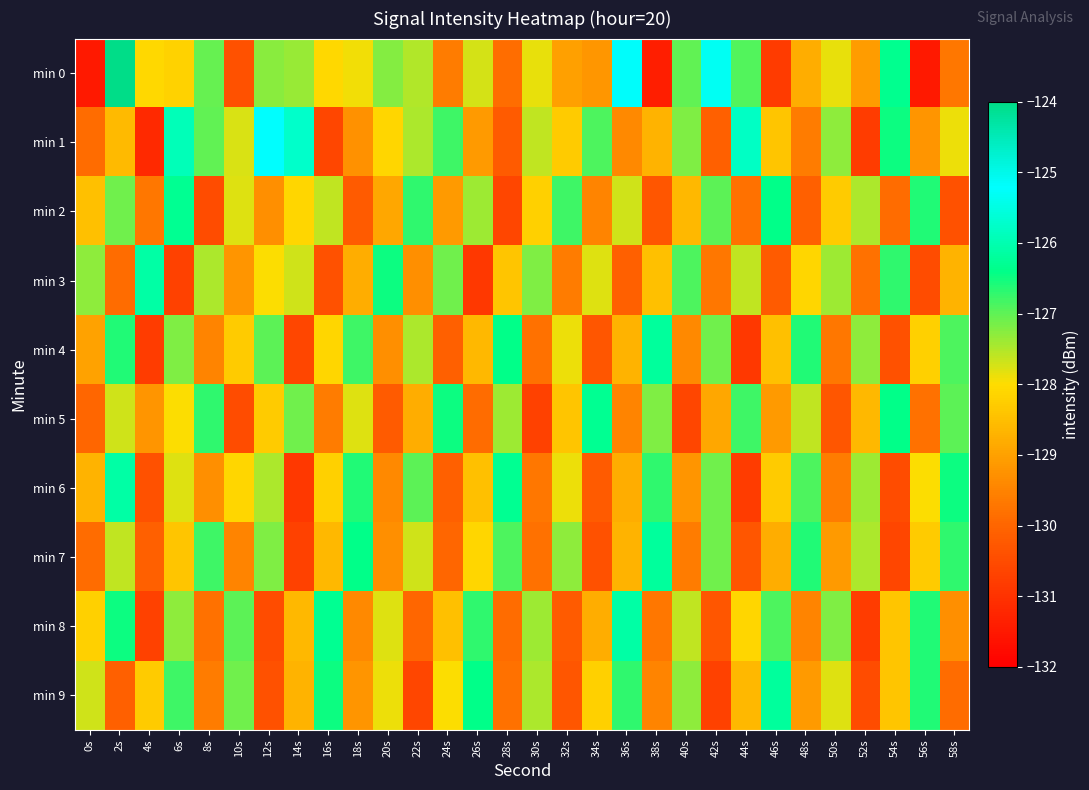

Reading right to left, list all the values displayed in this chart.

min 0: 58s=-129.7	56s=-131.5	54s=-126.3	52s=-129.1	50s=-127.9	48s=-128.8	46s=-130.8	44s=-126.9	42s=-125.3	40s=-127.0	38s=-131.4	36s=-125.2	34s=-129.2	32s=-129.0	30s=-127.9	28s=-129.9	26s=-127.7	24s=-129.6	22s=-127.5	20s=-127.2	18s=-127.9	16s=-128.1	14s=-127.4	12s=-127.3	10s=-130.4	8s=-127.0	6s=-128.2	4s=-128.1	2s=-124.0	0s=-131.5
min 1: 58s=-127.9	56s=-129.2	54s=-126.5	52s=-130.8	50s=-127.3	48s=-129.6	46s=-128.4	44s=-125.8	42s=-130.1	40s=-127.2	38s=-128.7	36s=-129.4	34s=-126.9	32s=-128.3	30s=-127.6	28s=-130.2	26s=-129.1	24s=-126.8	22s=-127.5	20s=-128.1	18s=-129.3	16s=-130.6	14s=-125.7	12s=-125.2	10s=-127.8	8s=-127.0	6s=-125.9	4s=-131.2	2s=-128.6	0s=-129.9
min 2: 58s=-130.4	56s=-126.6	54s=-129.9	52s=-127.5	50s=-128.3	48s=-130.1	46s=-126.4	44s=-129.8	42s=-127.0	40s=-128.6	38s=-130.3	36s=-127.7	34s=-129.5	32s=-126.8	30s=-128.2	28s=-130.6	26s=-127.4	24s=-129.1	22s=-126.7	20s=-128.9	18s=-130.2	16s=-127.6	14s=-128.1	12s=-129.3	10s=-127.8	8s=-130.5	6s=-126.3	4s=-129.7	2s=-127.1	0s=-128.5
min 3: 58s=-128.7	56s=-130.5	54s=-126.7	52s=-129.8	50s=-127.4	48s=-128.1	46s=-130.2	44s=-127.6	42s=-129.7	40s=-126.9	38s=-128.5	36s=-130.1	34s=-127.8	32s=-129.6	30s=-127.2	28s=-128.4	26s=-130.9	24s=-127.1	22s=-129.3	20s=-126.5	18s=-128.8	16s=-130.4	14s=-127.7	12s=-128.0	10s=-129.2	8s=-127.5	6s=-130.7	4s=-126.1	2s=-129.9	0s=-127.3
min 4: 58s=-126.9	56s=-128.2	54s=-130.4	52s=-127.3	50s=-129.7	48s=-126.6	46s=-128.5	44s=-130.9	42s=-127.1	40s=-129.4	38s=-126.2	36s=-128.7	34s=-130.3	32s=-127.9	30s=-129.8	28s=-126.4	26s=-128.6	24s=-130.1	22s=-127.5	20s=-129.3	18s=-126.8	16s=-128.1	14s=-130.6	12s=-127.0	10s=-128.3	8s=-129.5	6s=-127.2	4s=-130.8	2s=-126.6	0s=-129.0
min 5: 58s=-127.0	56s=-129.8	54s=-126.4	52s=-128.6	50s=-130.3	48s=-127.6	46s=-129.1	44s=-126.8	42s=-128.9	40s=-130.6	38s=-127.2	36s=-129.5	34s=-126.3	32s=-128.4	30s=-130.7	28s=-127.4	26s=-129.9	24s=-126.5	22s=-128.8	20s=-130.2	18s=-127.8	16s=-129.6	14s=-127.1	12s=-128.3	10s=-130.5	8s=-126.7	6s=-128.0	4s=-129.2	2s=-127.7	0s=-130.0
min 6: 58s=-126.5	56s=-128.0	54s=-130.5	52s=-127.4	50s=-129.6	48s=-126.9	46s=-128.3	44s=-130.8	42s=-127.1	40s=-129.2	38s=-126.7	36s=-128.8	34s=-130.2	32s=-127.9	30s=-129.7	28s=-126.3	26s=-128.5	24s=-130.1	22s=-127.0	20s=-129.4	18s=-126.6	16s=-128.2	14s=-130.9	12s=-127.5	10s=-128.1	8s=-129.3	6s=-127.8	4s=-130.4	2s=-126.1	0s=-128.7
min 7: 58s=-126.7	56s=-128.3	54s=-130.6	52s=-127.5	50s=-129.1	48s=-126.6	46s=-128.8	44s=-130.3	42s=-127.1	40s=-129.6	38s=-126.2	36s=-128.7	34s=-130.4	32s=-127.3	30s=-129.8	28s=-126.9	26s=-128.1	24s=-130.0	22s=-127.7	20s=-129.3	18s=-126.4	16s=-128.6	14s=-130.7	12s=-127.2	10s=-129.5	8s=-126.8	6s=-128.4	4s=-130.1	2s=-127.6	0s=-129.9
min 8: 58s=-129.3	56s=-126.6	54s=-128.4	52s=-130.8	50s=-127.2	48s=-129.5	46s=-126.9	44s=-128.1	42s=-130.3	40s=-127.6	38s=-129.7	36s=-126.1	34s=-128.8	32s=-130.2	30s=-127.4	28s=-129.9	26s=-126.7	24s=-128.5	22s=-130.0	20s=-127.8	18s=-129.4	16s=-126.3	14s=-128.6	12s=-130.5	10s=-127.0	8s=-129.8	6s=-127.3	4s=-130.7	2s=-126.5	0s=-128.2
min 9: 58s=-129.9	56s=-126.6	54s=-128.4	52s=-130.5	50s=-127.8	48s=-129.1	46s=-126.2	44s=-128.6	42s=-130.7	40s=-127.3	38s=-129.5	36s=-126.7	34s=-128.2	32s=-130.3	30s=-127.5	28s=-129.8	26s=-126.4	24s=-128.0	22s=-130.6	20s=-127.9	18s=-129.2	16s=-126.5	14s=-128.7	12s=-130.4	10s=-127.1	8s=-129.6	6s=-126.8	4s=-128.3	2s=-130.1	0s=-127.7